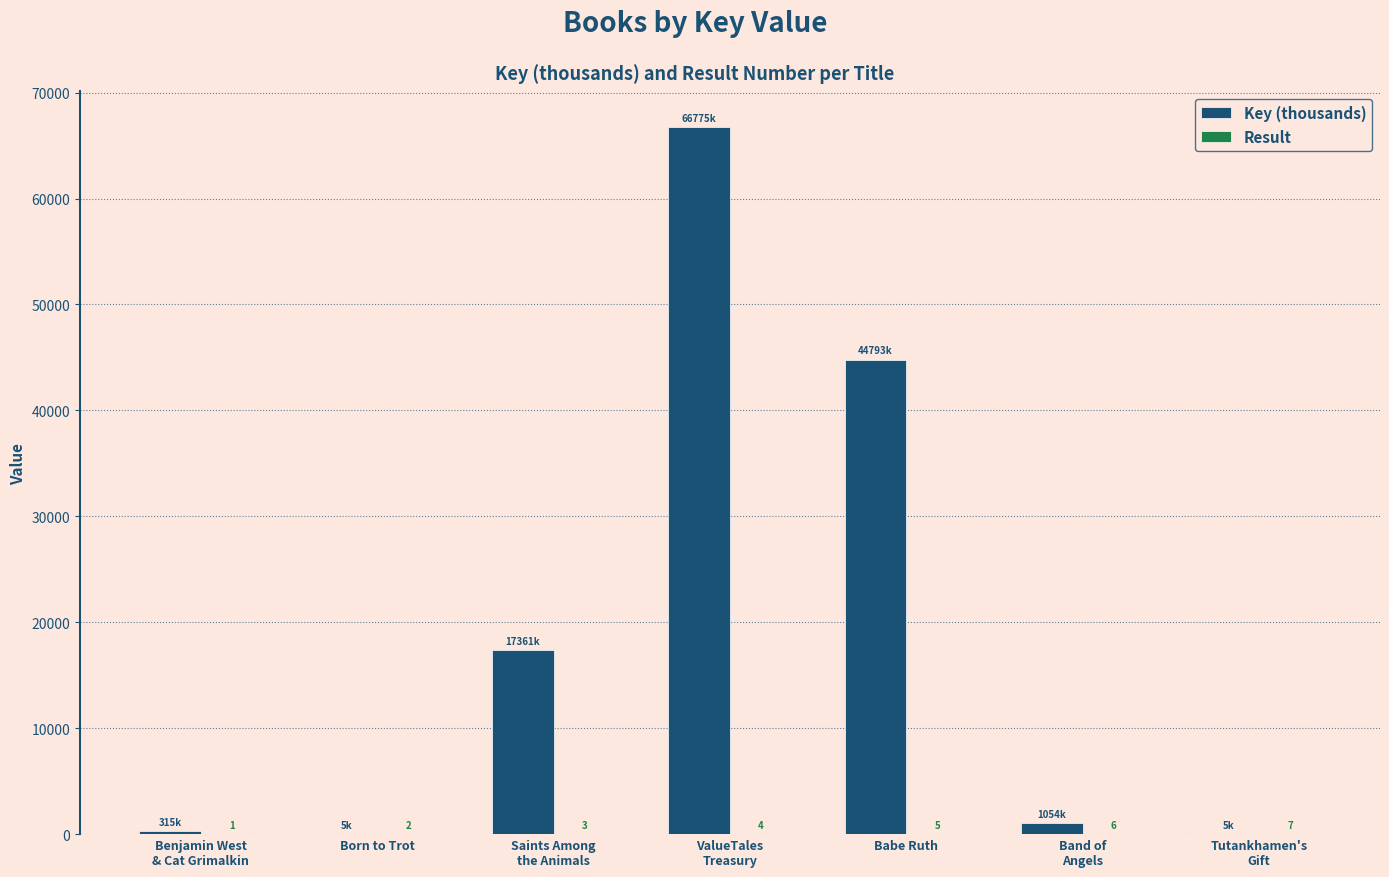

Which series has the largest total across all categories?

Key (thousands)